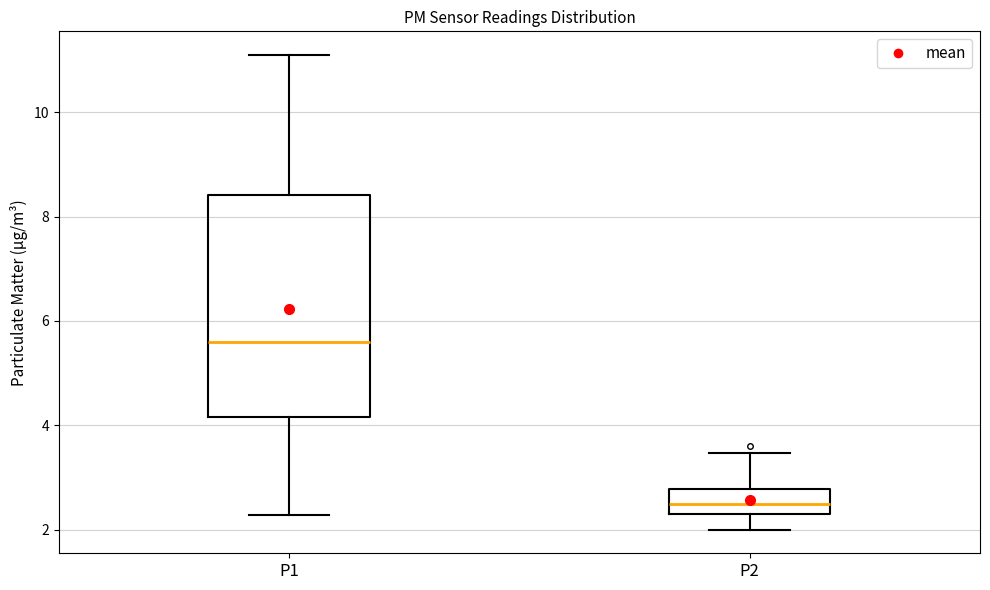

Which box is the tallest, from its lower edge to its upper edge?

P1